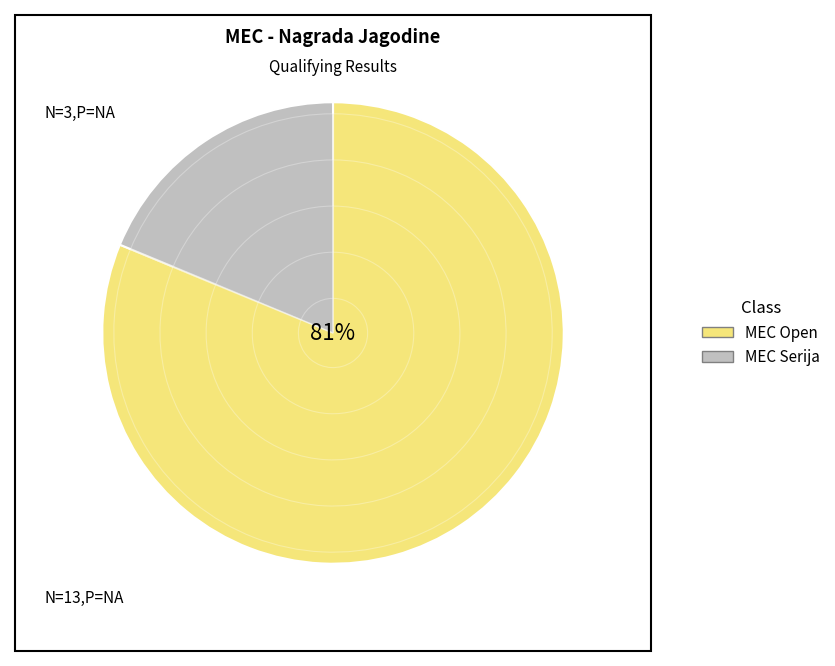

How many segments does this pie chart have?

2